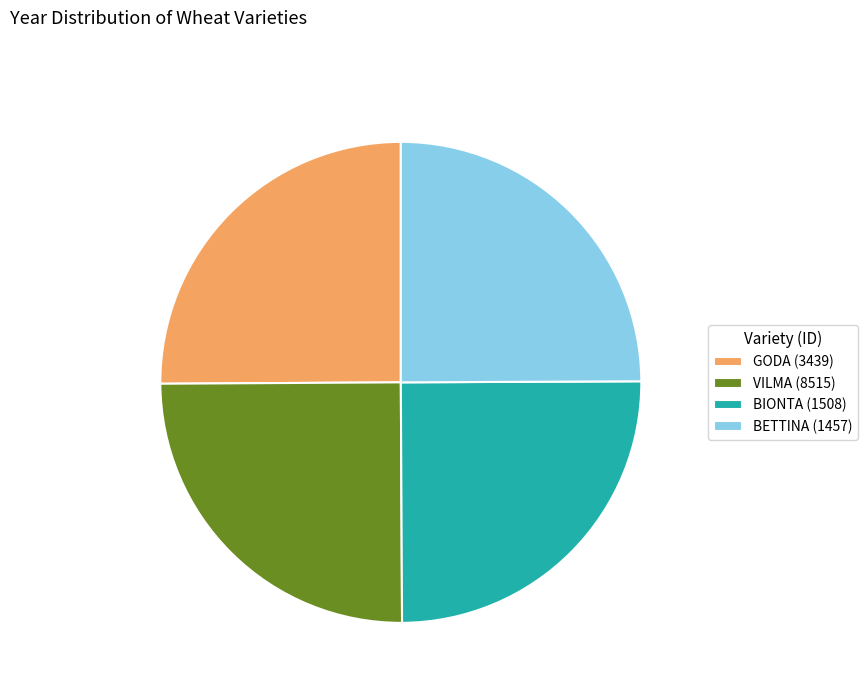

What is the ratio of the value at GODA (3439) to the value at BETTINA (1457)?

1.0